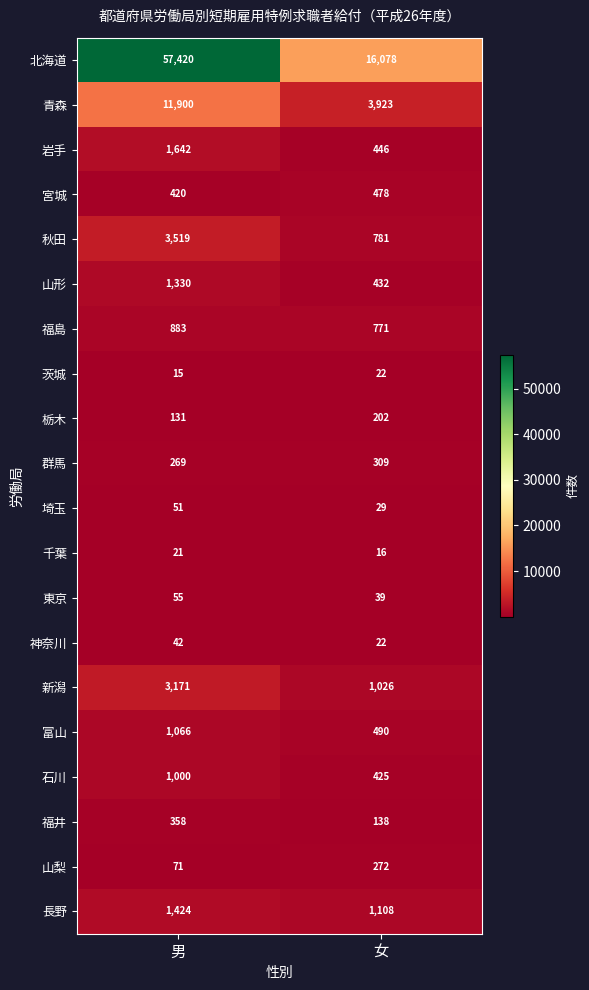

At how many categories does at least one series exceed 3200?

2